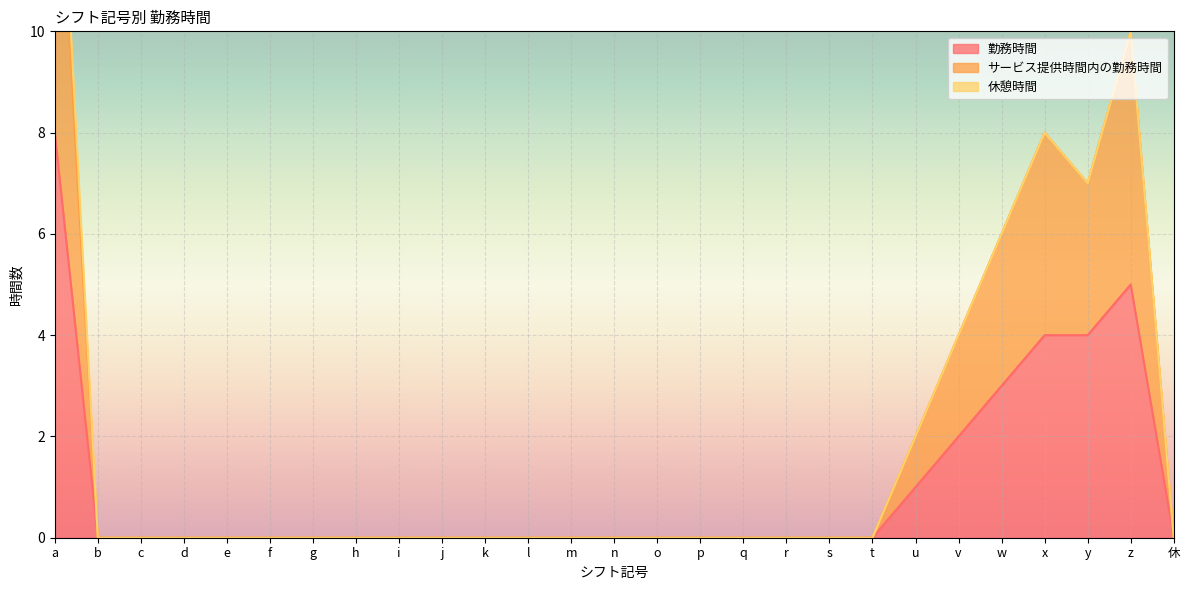

Where is 勤務時間 nearest to the value 4?

x